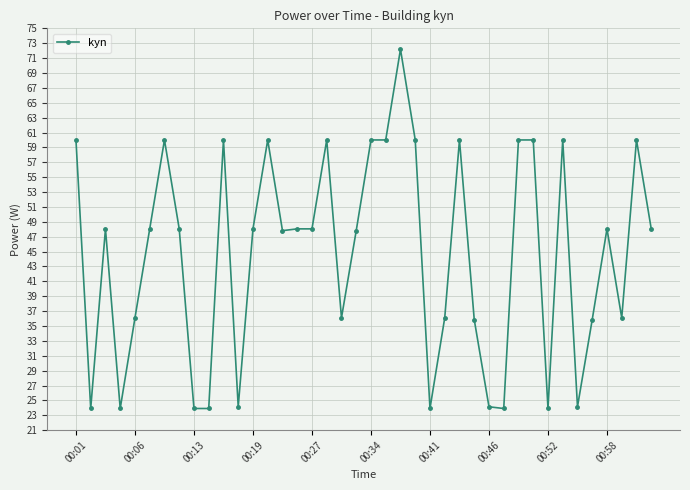

What is the maximum value shown in the chart?

72.2